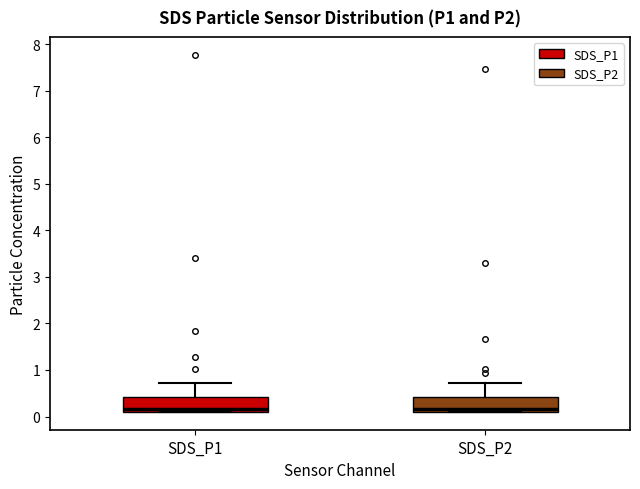

Where does the upper whisker of the box for SDS_P1 end on the y-axis? The values are not printed on the chart, so give them approximately, as read against the axis.

0.7